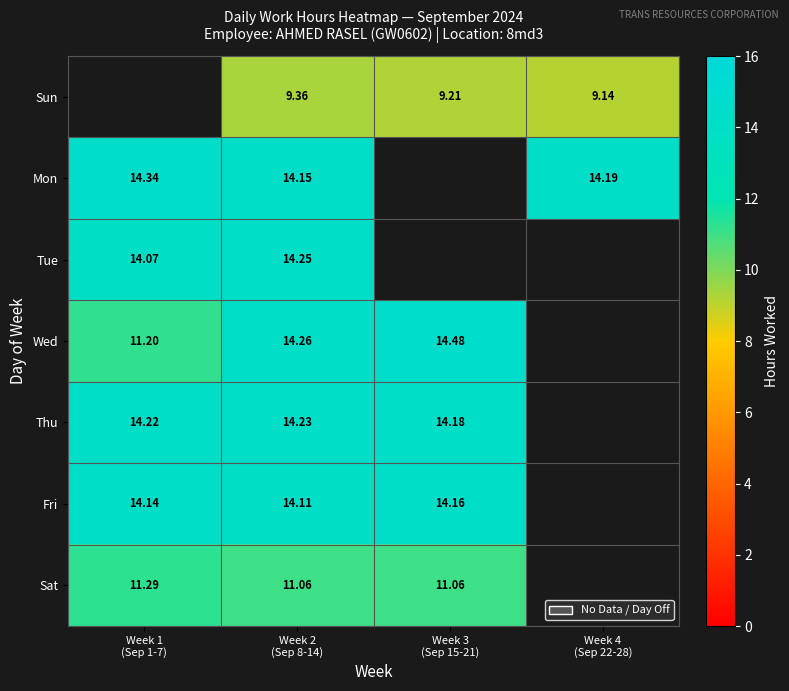

What is the spread (max minus min) of values at Week 2
(Sep 8-14)?

4.9